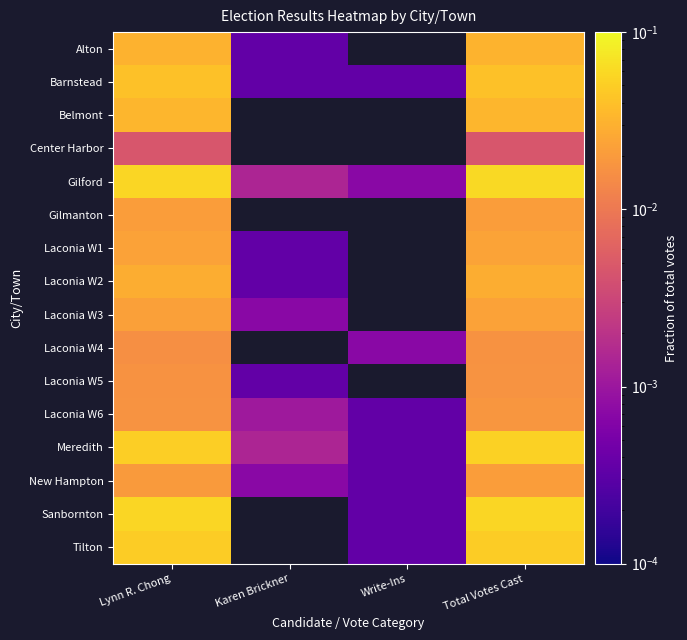

At which category is the sum across all series the highest?

Total Votes Cast